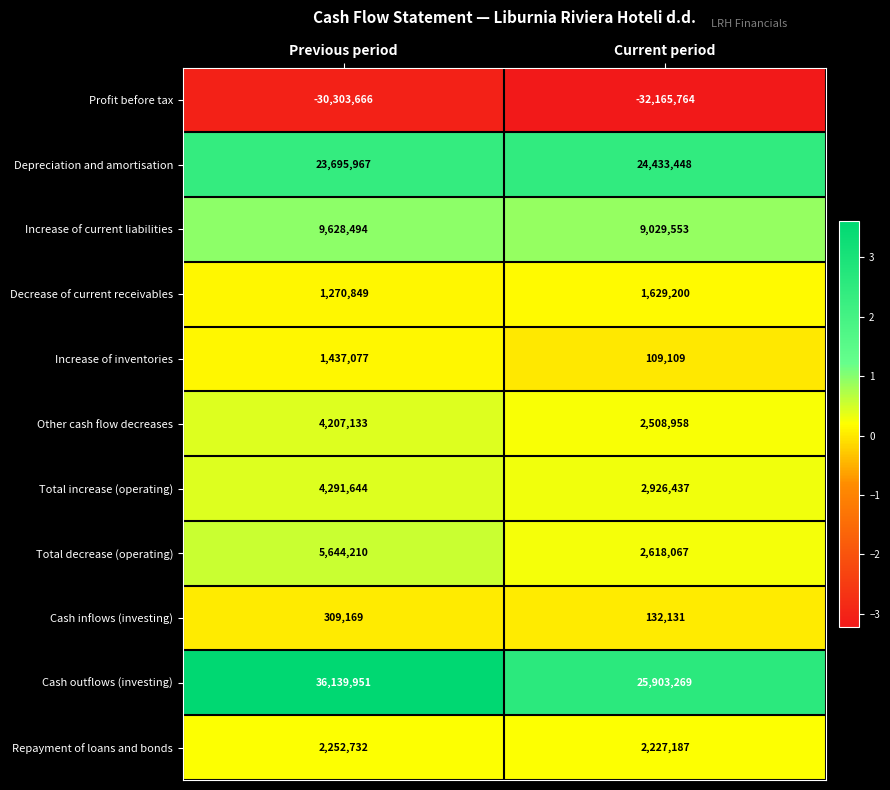

Is it true that Repayment of loans and bonds equals 3642848 at Previous period?

False